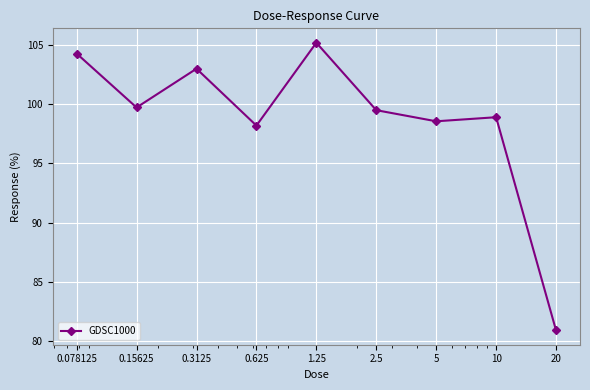

How many lines are shown in the chart?

1